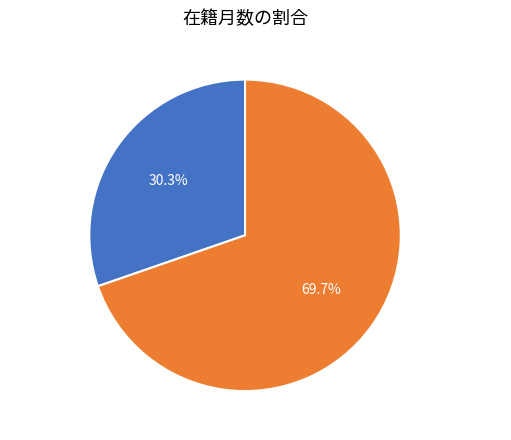

To the nearest percent, what portion does 笠原 二郎 (201603) represent?

70%